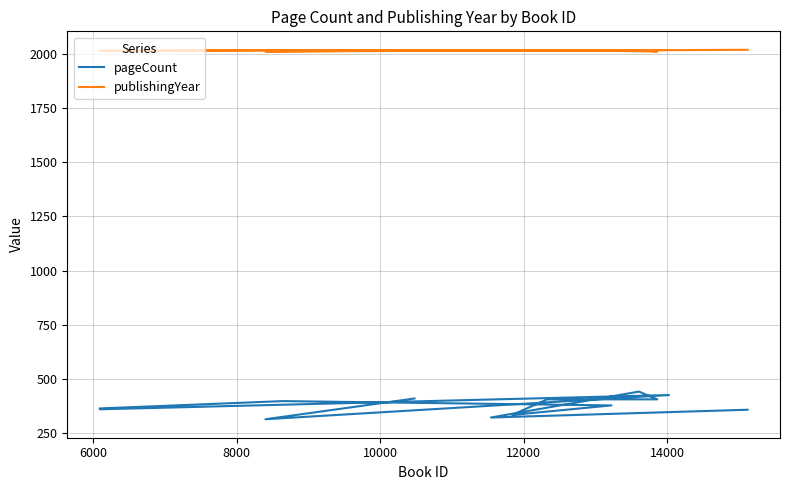

True or false: publishingYear and pageCount intersect in this chart.

False